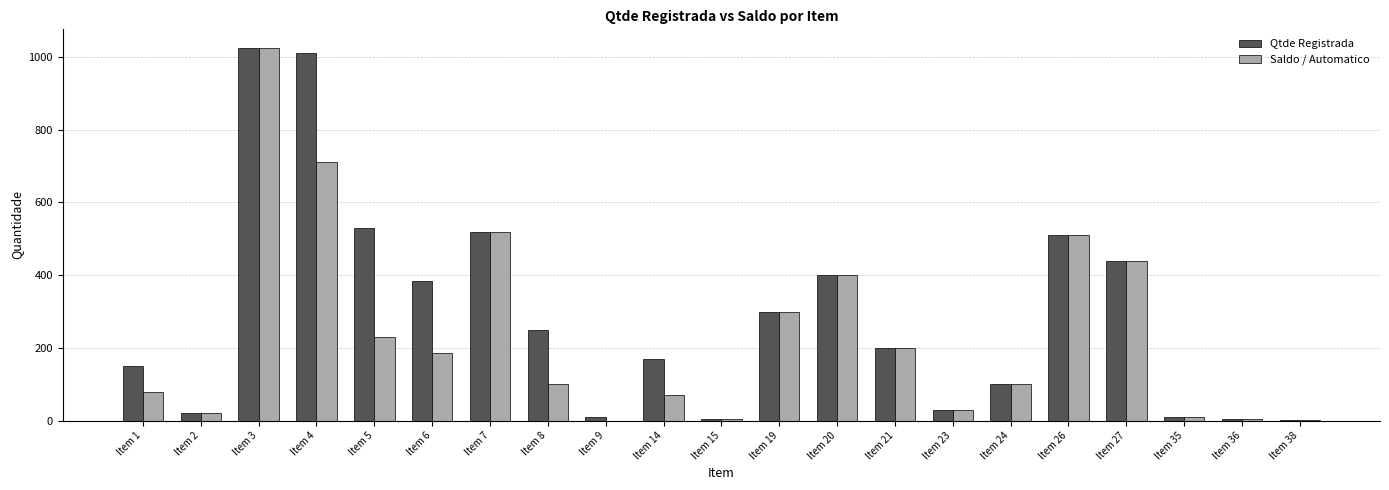

Which series changed the most between Item 4 and Item 9?

Qtde Registrada